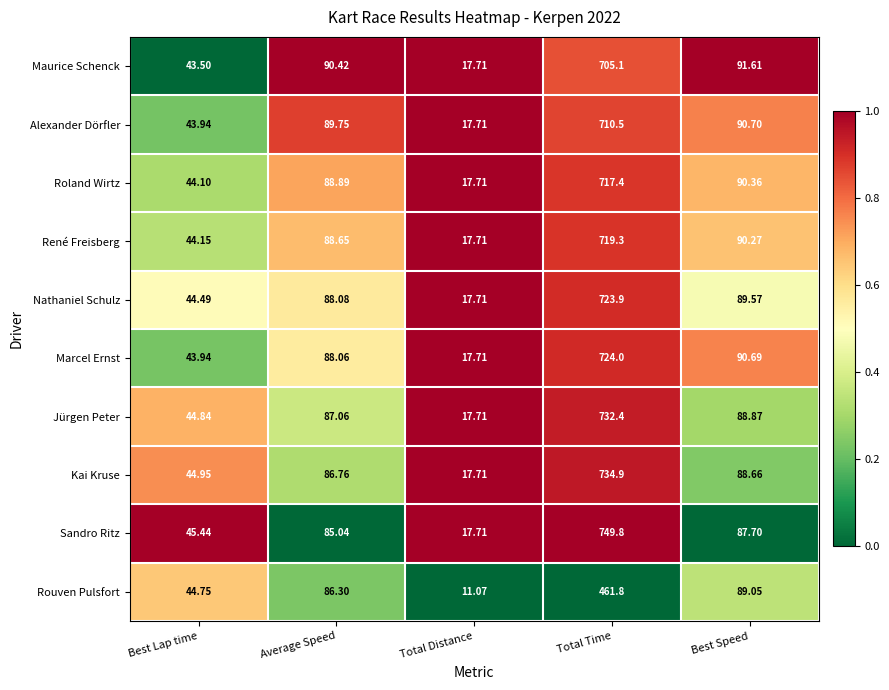

At which category does the chart reach its minimum across all series?

Total Distance